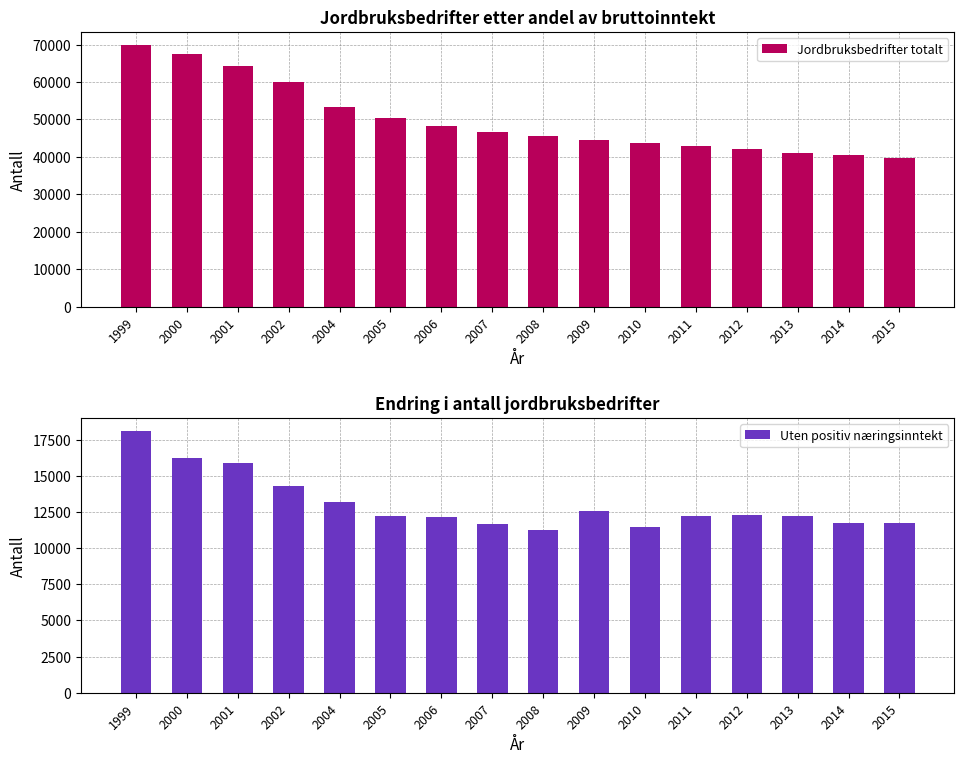

Reading left to right, extract all data points from this chart.

Jordbruksbedrifter totalt: 1999=69910	2000=67625	2001=64352	2002=60010	2004=53257	2005=50336	2006=48243	2007=46672	2008=45507	2009=44487	2010=43615	2011=42788	2012=42142	2013=41161	2014=40557	2015=39600
Uten positiv næringsinntekt: 1999=18107	2000=16261	2001=15922	2002=14302	2004=13167	2005=12242	2006=12181	2007=11672	2008=11228	2009=12551	2010=11440	2011=12249	2012=12284	2013=12201	2014=11737	2015=11761